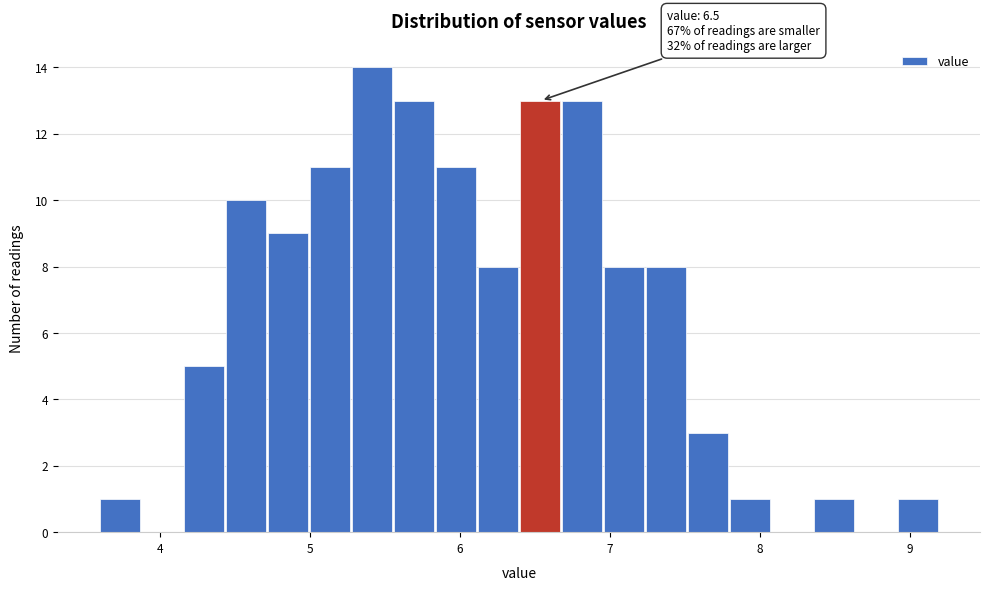

Around what value on the x-axis is the tallest bar? Give the approximate position of its centre, as read against the axis.

5.4